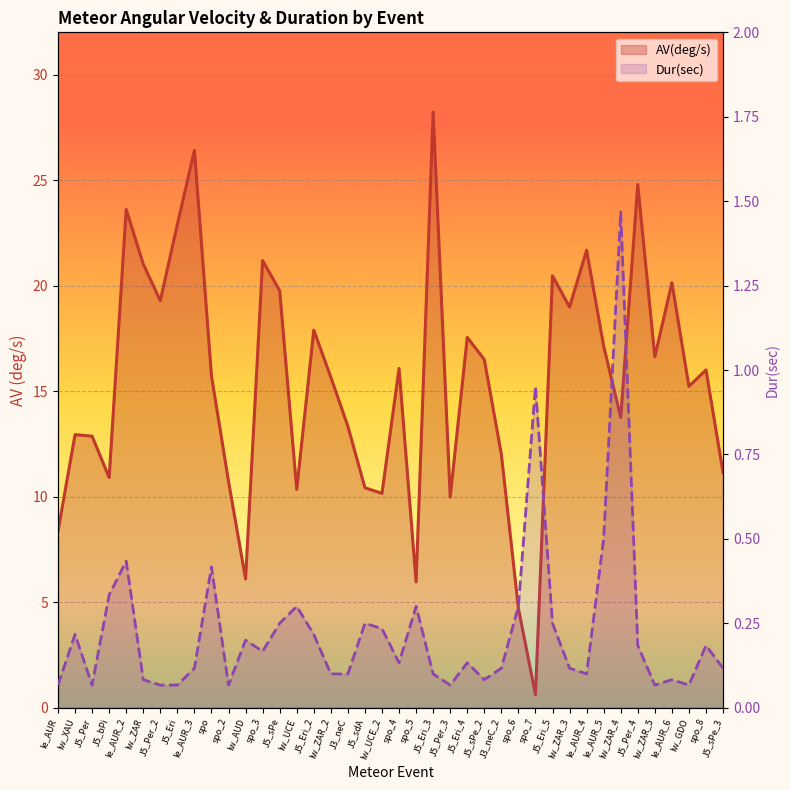

Reading left to right, what are all the values shown in this chart?

AV(deg/s): 8.4	12.9	12.9	10.9	23.6	21.0	19.3	22.9	26.4	15.7	10.7	6.1	21.2	19.8	10.3	17.9	15.7	13.3	10.4	10.2	16.1	6.0	28.2	10.0	17.5	16.5	12.0	4.7	0.6	20.5	19.0	21.7	17.1	13.8	24.8	16.6	20.1	15.2	16.0	11.1
Dur(sec): 0.1	0.2	0.1	0.3	0.4	0.1	0.1	0.1	0.1	0.4	0.1	0.2	0.2	0.2	0.3	0.2	0.1	0.1	0.2	0.2	0.1	0.3	0.1	0.1	0.1	0.1	0.1	0.3	1.0	0.2	0.1	0.1	0.5	1.5	0.2	0.1	0.1	0.1	0.2	0.1